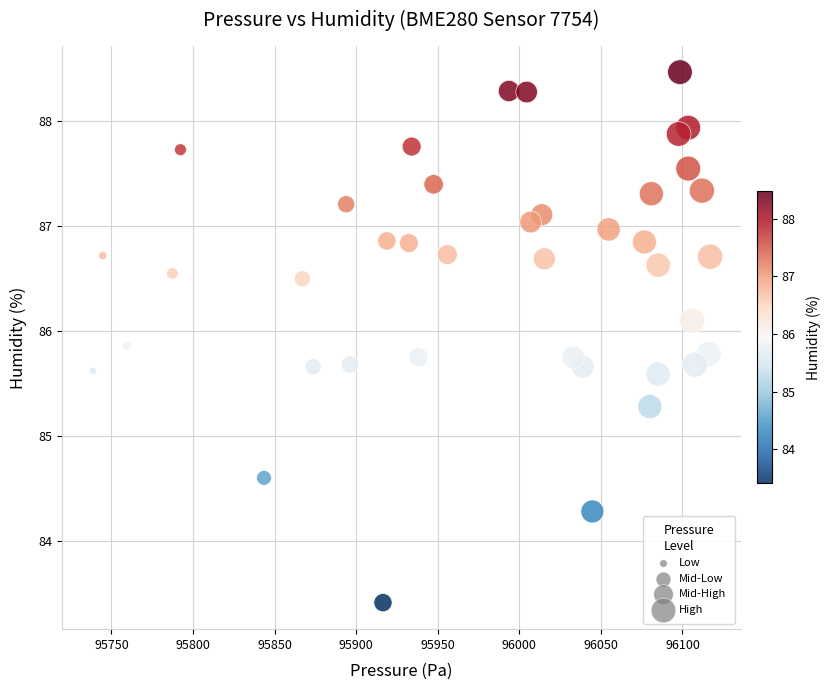

What Y value in the scatter plot is closest to 85?

85.3